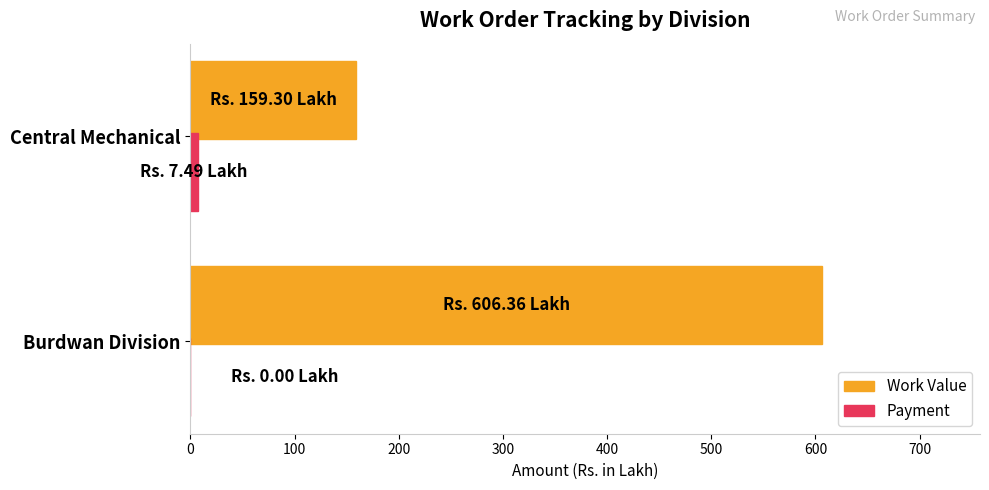

The Work Value series shows 606.4 at Burdwan Division. True or false?

True